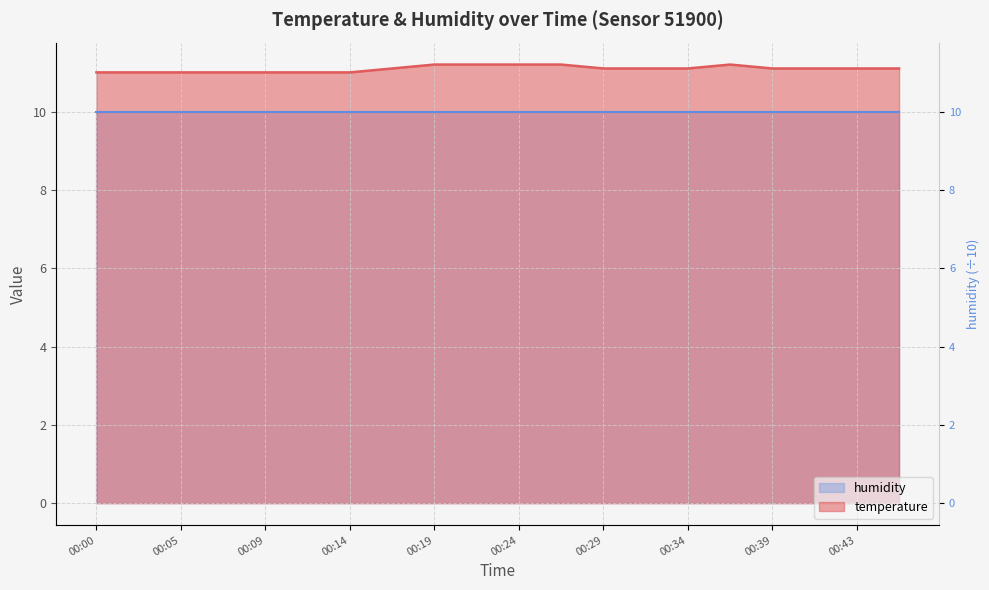

How many interior local peaks (higher than both neighbors) does the data have?

1